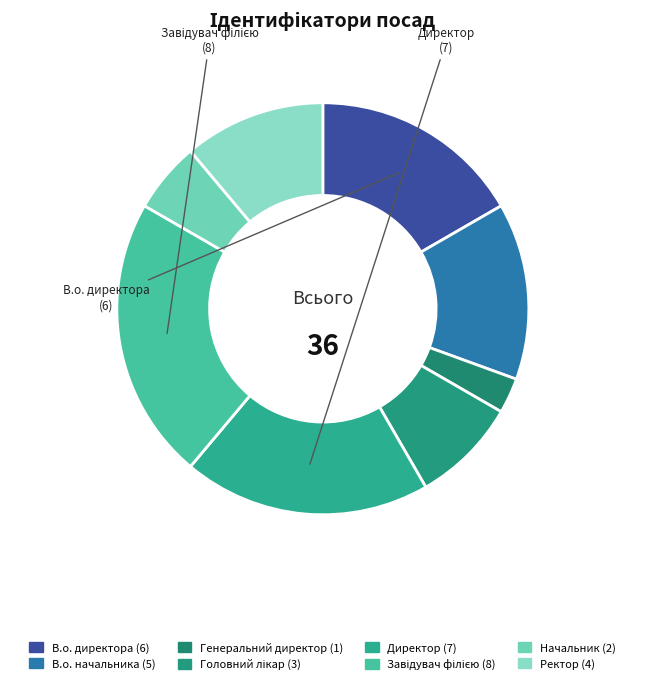

Combined, what portion of the pie is Директор and В.о. директора?

36.1%